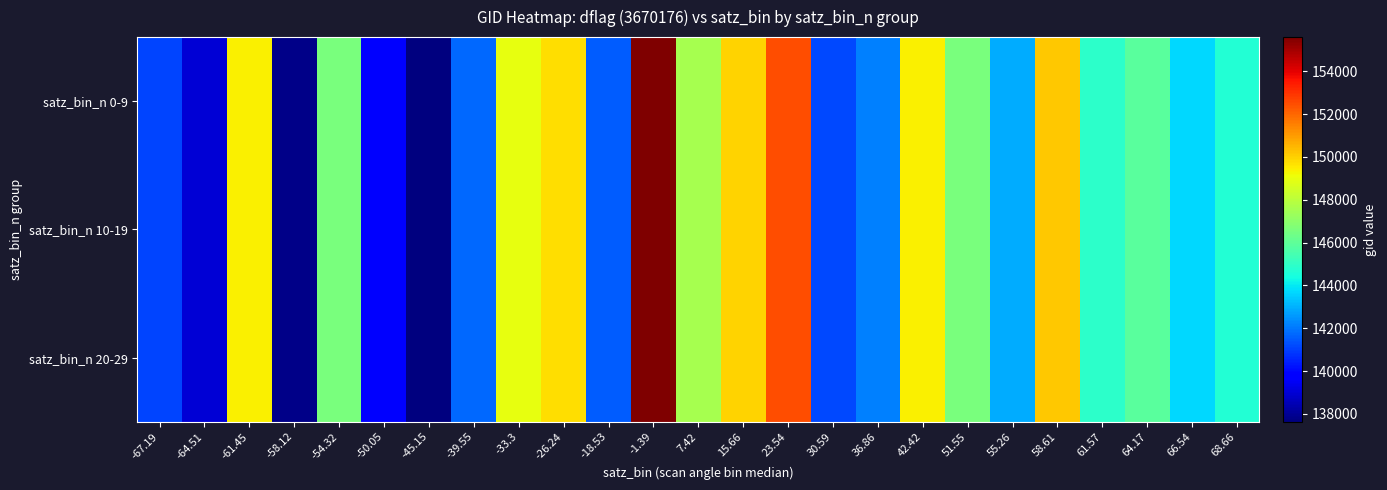

Reading left to right, what are all the values shown in this chart?

satz_bin_n 0-9: -67.19=141128.0	-64.51=138994.0	-61.45=149370.0	-58.12=137822.0	-54.32=146584.5	-50.05=139783.0	-45.15=137631.0	-39.55=141731.0	-33.3=148978.0	-26.24=149735.0	-18.53=141533.5	-1.39=155595.0	7.42=147577.5	15.66=149953.0	23.54=152491.5	30.59=141142.5	36.86=142137.5	42.42=149385.0	51.55=146597.8	55.26=142920.5	58.61=150144.0	61.57=144874.0	64.17=145856.0	66.54=143681.0	68.66=144673.0
satz_bin_n 10-19: -67.19=141128.0	-64.51=138994.0	-61.45=149370.0	-58.12=137822.0	-54.32=146584.5	-50.05=139783.0	-45.15=137631.0	-39.55=141731.0	-33.3=148978.0	-26.24=149735.0	-18.53=141533.5	-1.39=155595.0	7.42=147577.5	15.66=149953.0	23.54=152491.5	30.59=141142.5	36.86=142137.5	42.42=149385.0	51.55=146597.8	55.26=142920.5	58.61=150144.0	61.57=144874.0	64.17=145856.0	66.54=143681.0	68.66=144673.0
satz_bin_n 20-29: -67.19=141128.0	-64.51=138994.0	-61.45=149370.0	-58.12=137822.0	-54.32=146584.5	-50.05=139783.0	-45.15=137631.0	-39.55=141731.0	-33.3=148978.0	-26.24=149735.0	-18.53=141533.5	-1.39=155595.0	7.42=147577.5	15.66=149953.0	23.54=152491.5	30.59=141142.5	36.86=142137.5	42.42=149385.0	51.55=146597.8	55.26=142920.5	58.61=150144.0	61.57=144874.0	64.17=145856.0	66.54=143681.0	68.66=144673.0